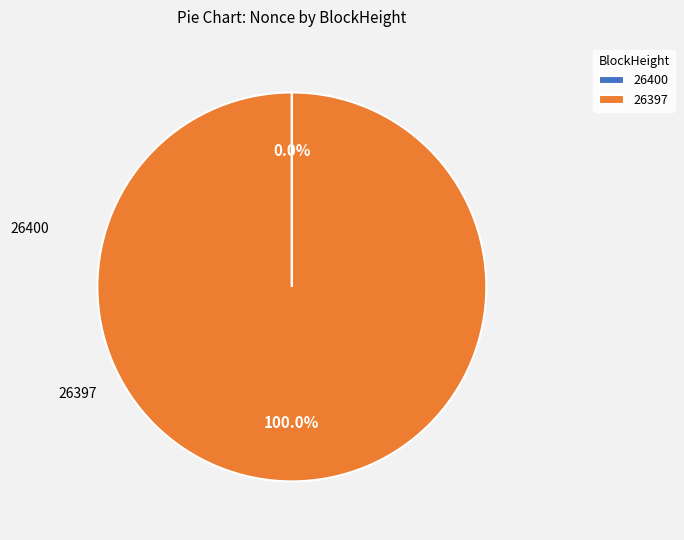

What percentage do 26400 and 26397 together represent?

100.0%